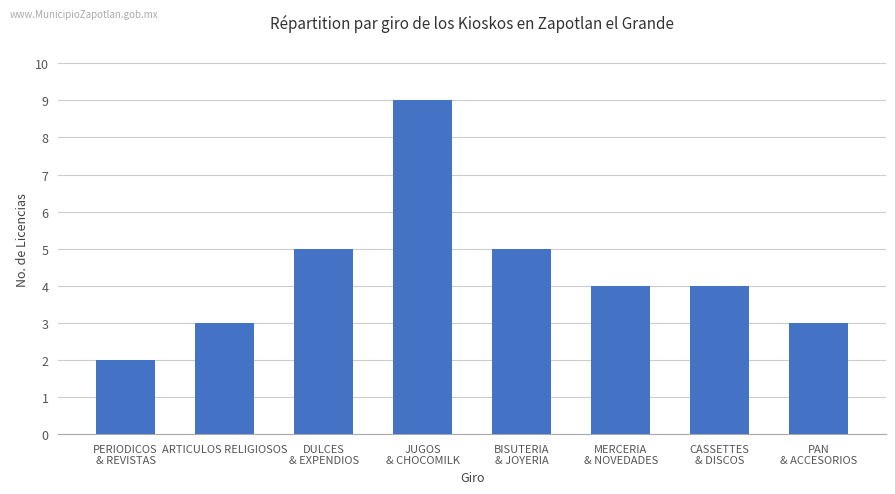

What value does the data have at ARTICULOS RELIGIOSOS?

3